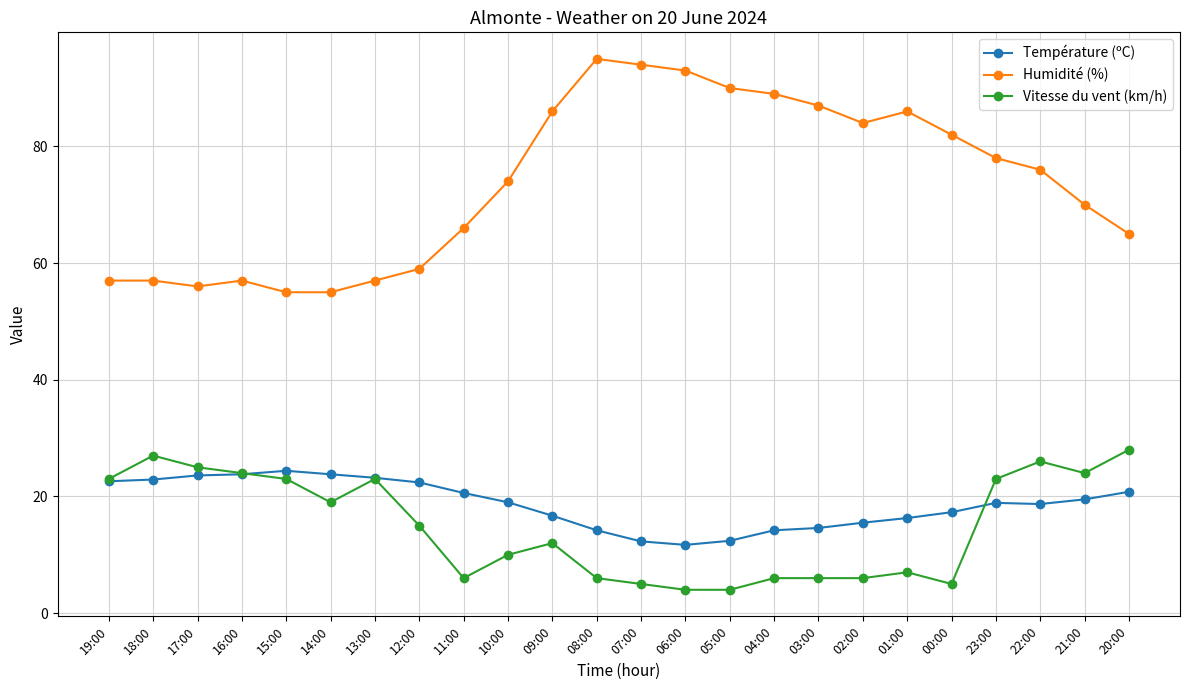

How many data points does each series have?

24